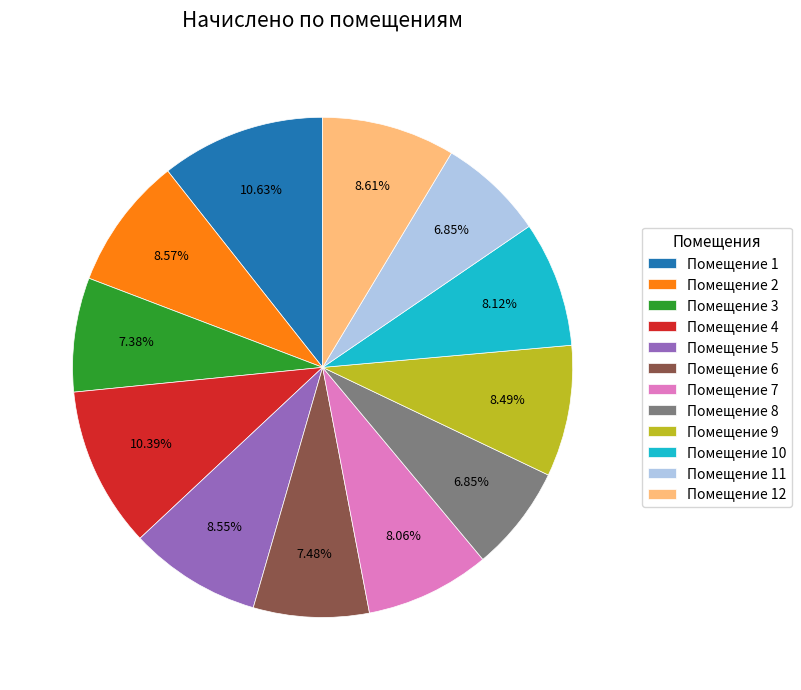

Between Помещение 3 and Помещение 4, which is larger?

Помещение 4